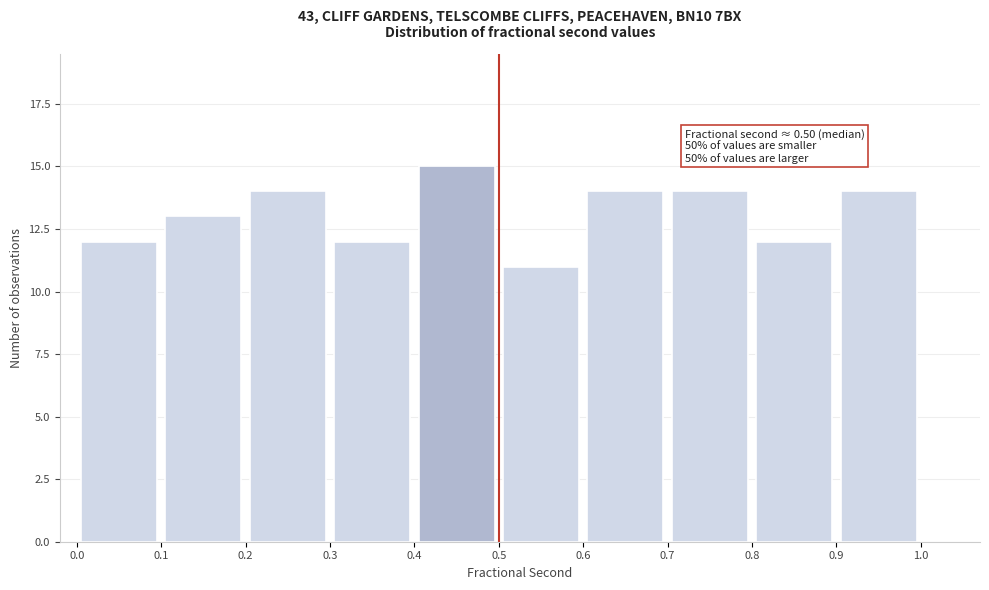

Over which range of the x-axis is the bar tallest?

0.4 to 0.5